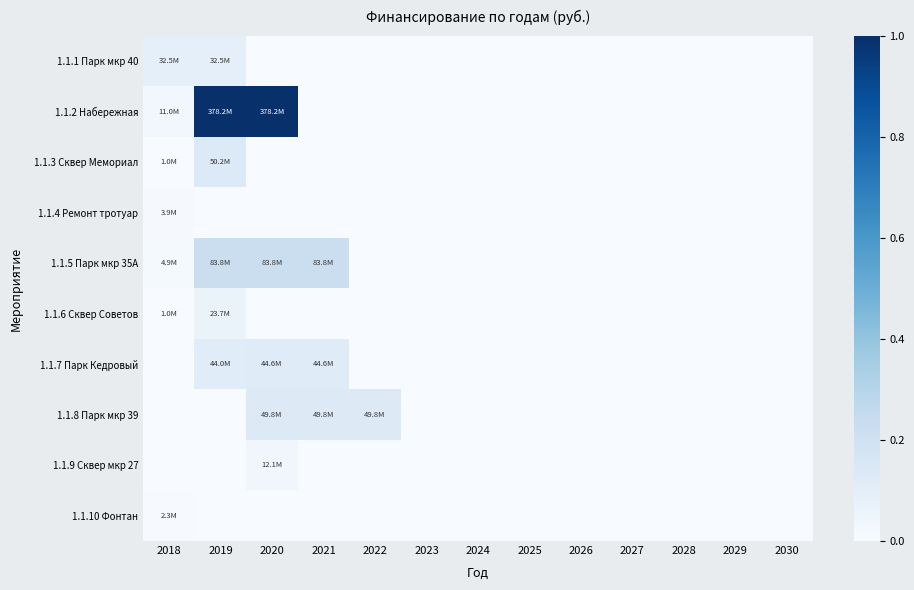

Count the number of categories in the chart.

13